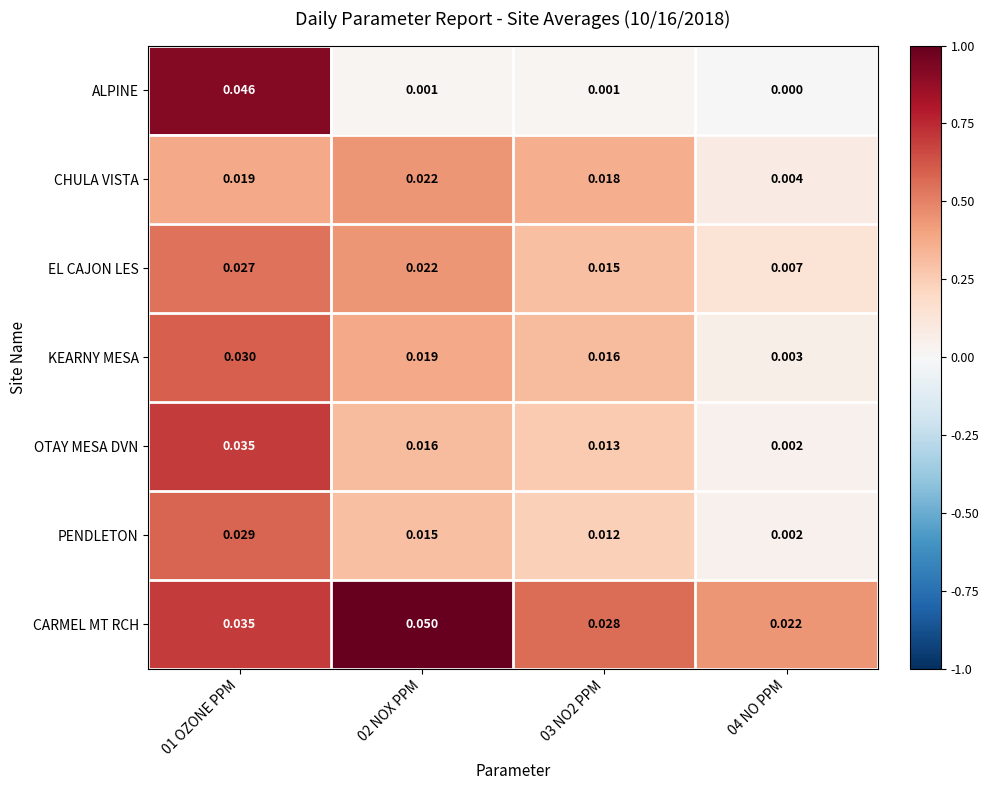

Which series has the largest range (max minus min)?

ALPINE